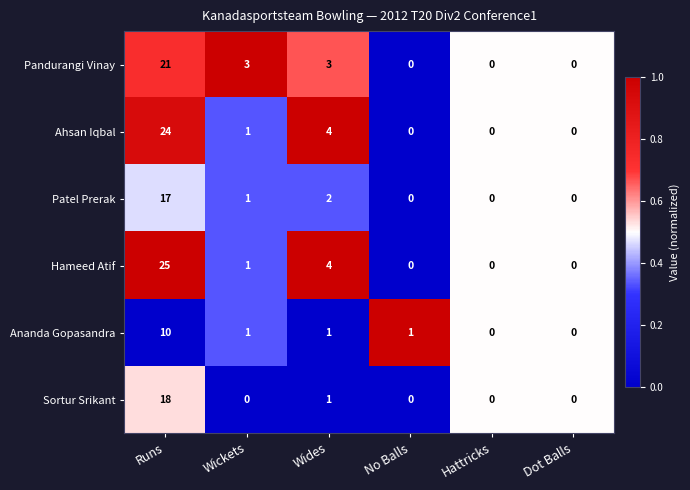

List the series in order of their peak value, lowest first.

Ananda Gopasandra, Patel Prerak, Sortur Srikant, Pandurangi Vinay, Ahsan Iqbal, Hameed Atif